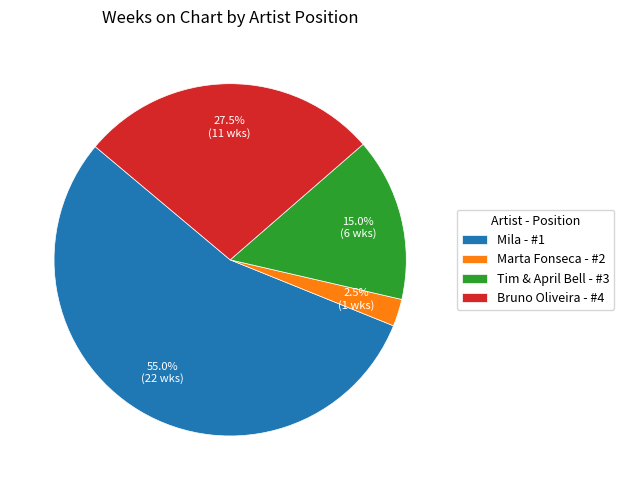

Approximately how many times larger is the value at Bruno Oliveira - #4 compared to Marta Fonseca - #2?

11.0